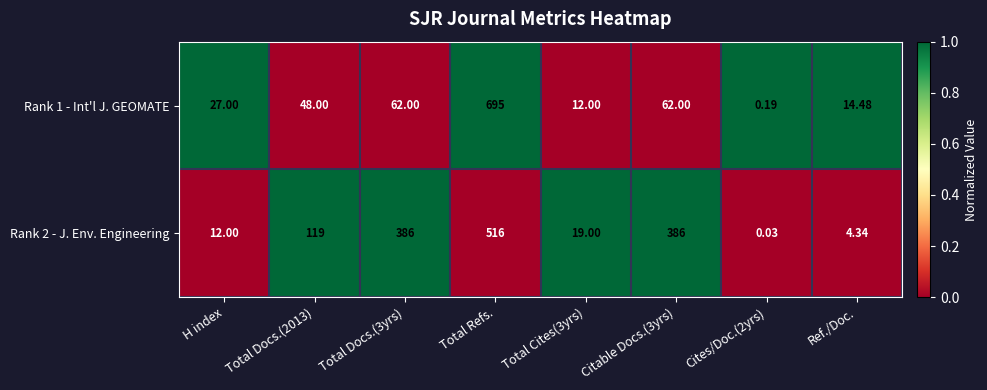

At which category is the sum across all series the highest?

Total Refs.